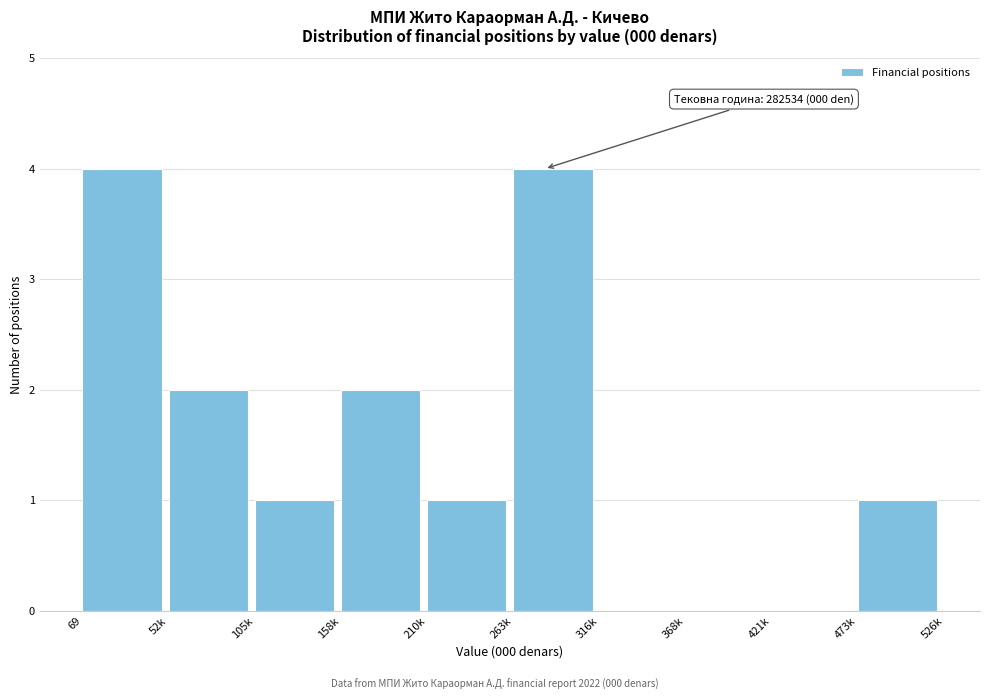

Reading right to left, what are all the values shown in this chart?

473k=1	421k=0	368k=0	316k=0	263k=4	210k=1	158k=2	105k=1	52k=2	69=4